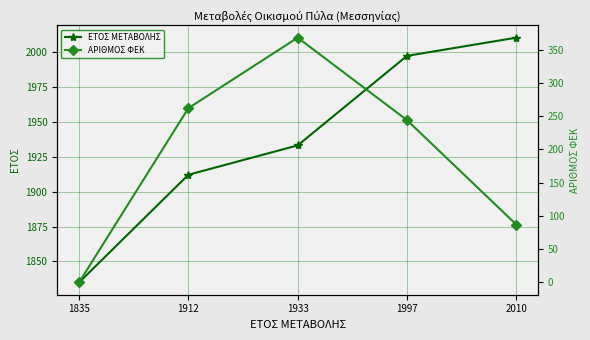

The value of ΑΡΙΘΜΟΣ ΦΕΚ at 2010 is 54. True or false?

False